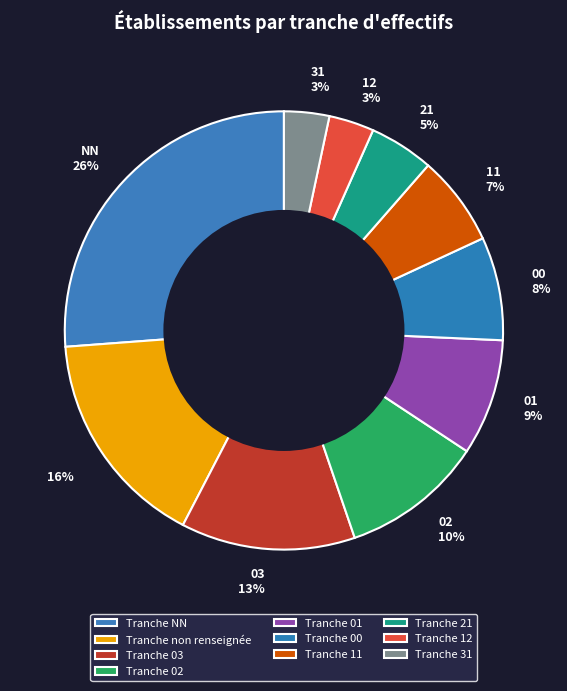

Do 02 10% and 16% together represent more than half of the pie?

No